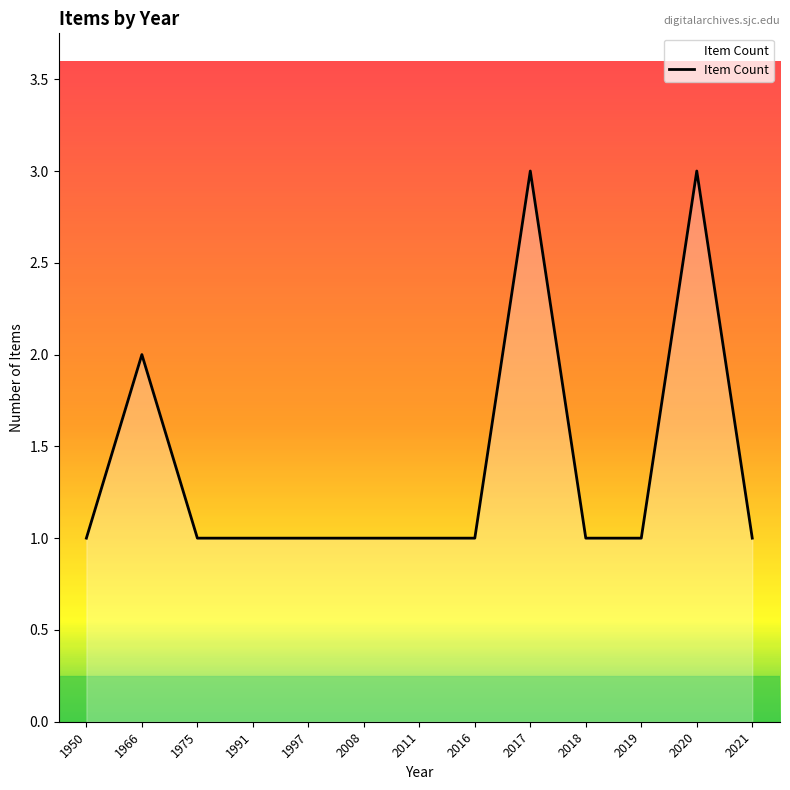

What is the smallest value displayed?

1